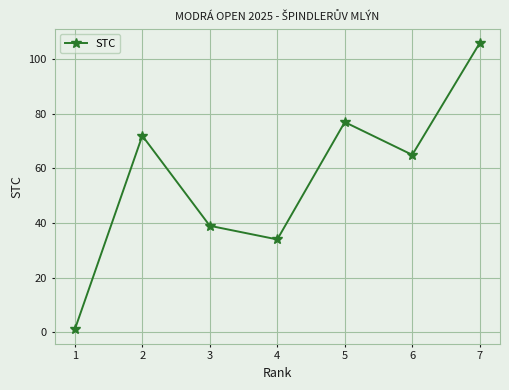

What is the value of the 5th point from the left?

77